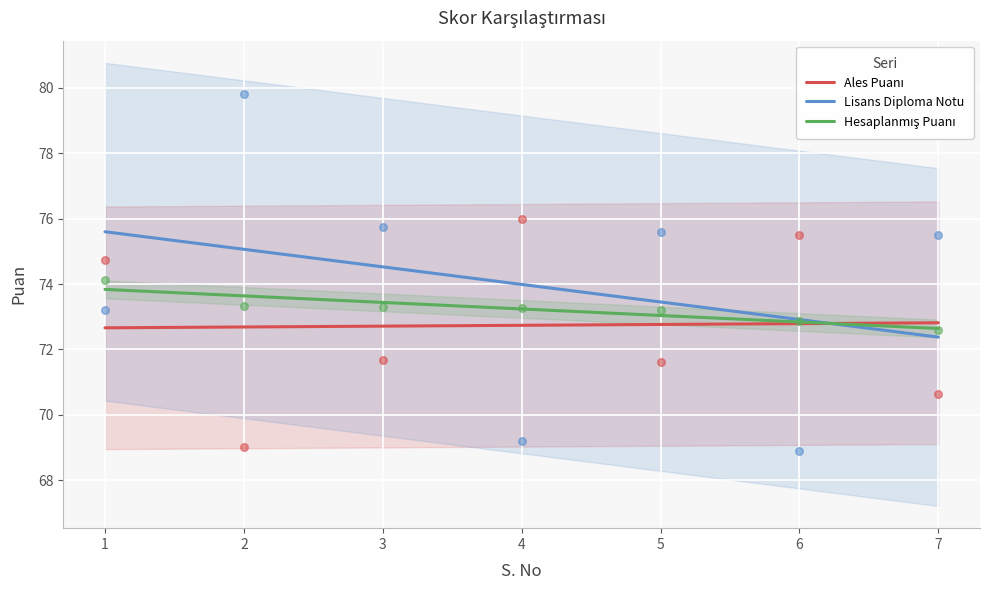

Which series reaches the minimum Y coordinate?

Lisans Diploma Notu